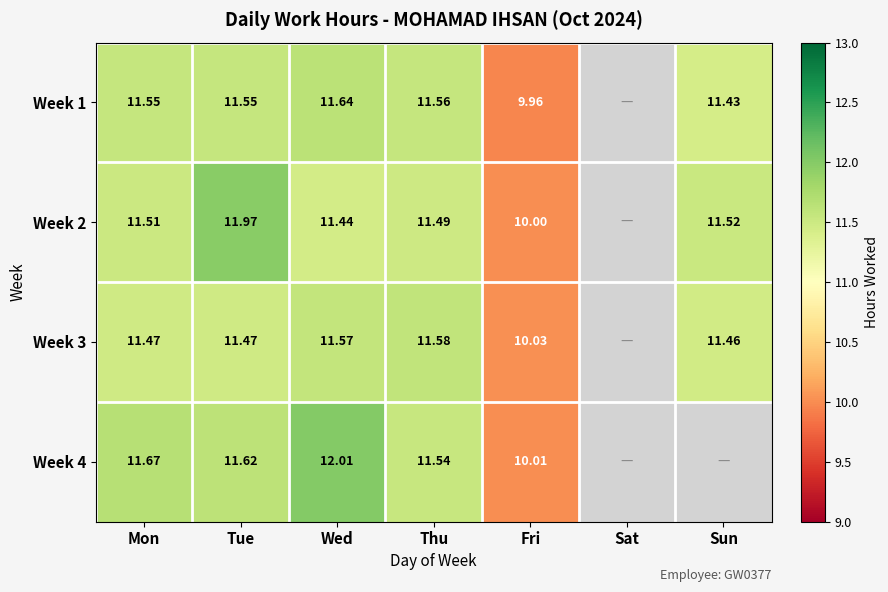

At how many categories does at least one series exceed 11?

5